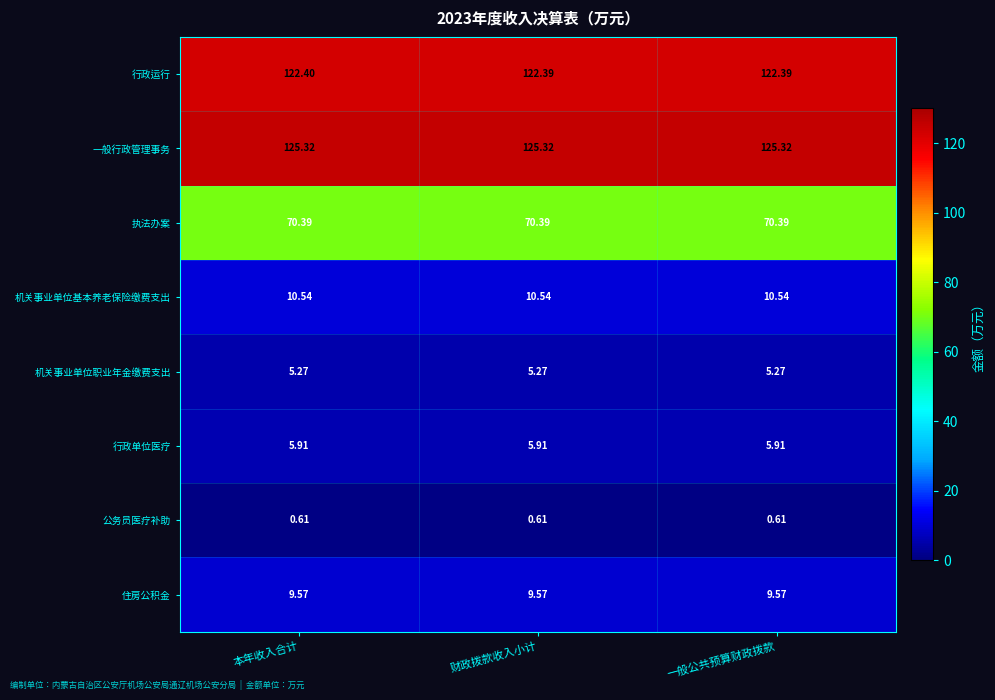

At which category is the sum across all series the highest?

本年收入合计